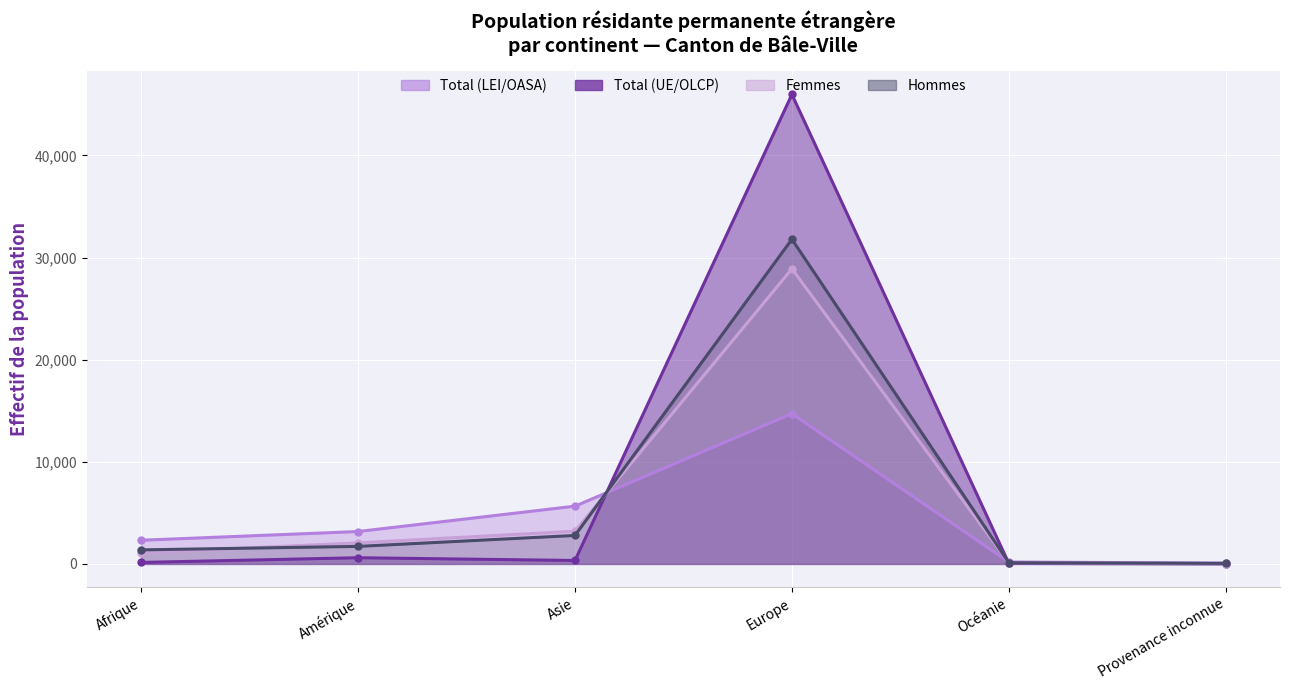

Where is Total (LEI/OASA) nearest to the value 7397?

Asie